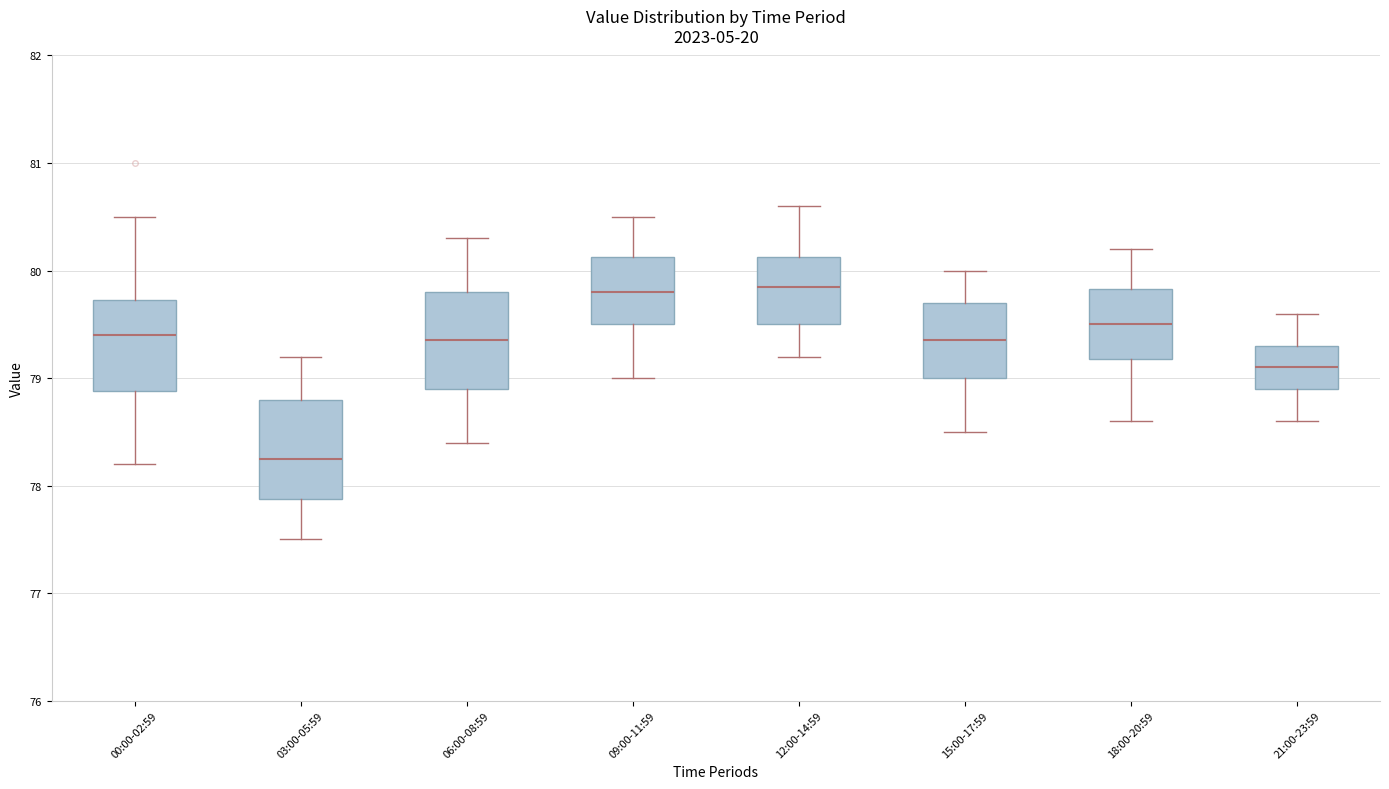

Where does the lower whisker of the box for 00:00-02:59 end on the y-axis? The values are not printed on the chart, so give them approximately, as read against the axis.

78.2